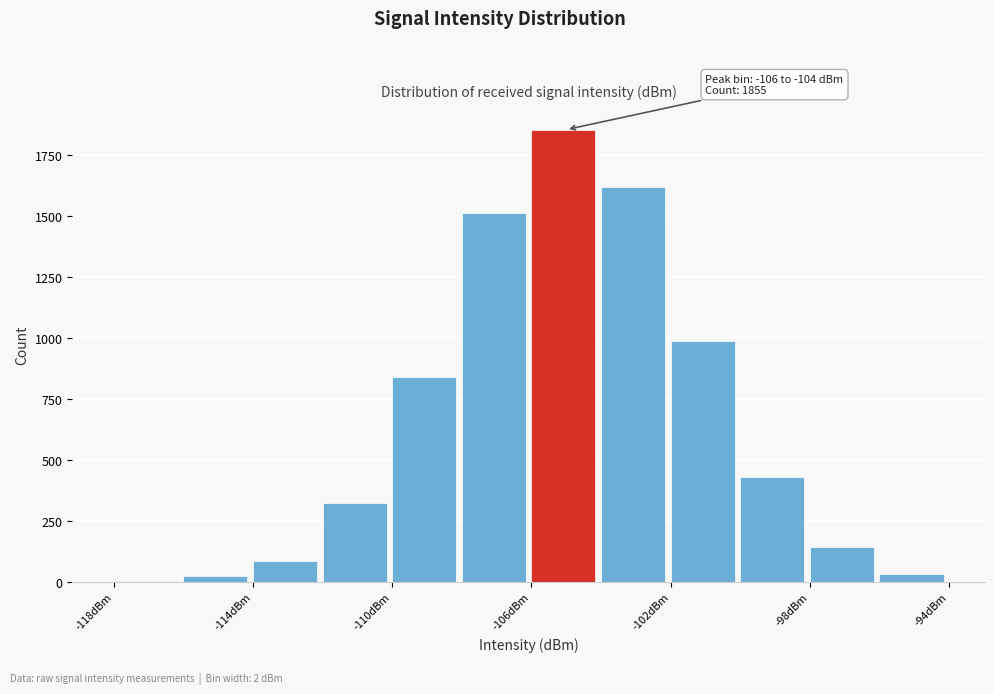

Over which range of the x-axis is the bar tallest?

-106 to -104